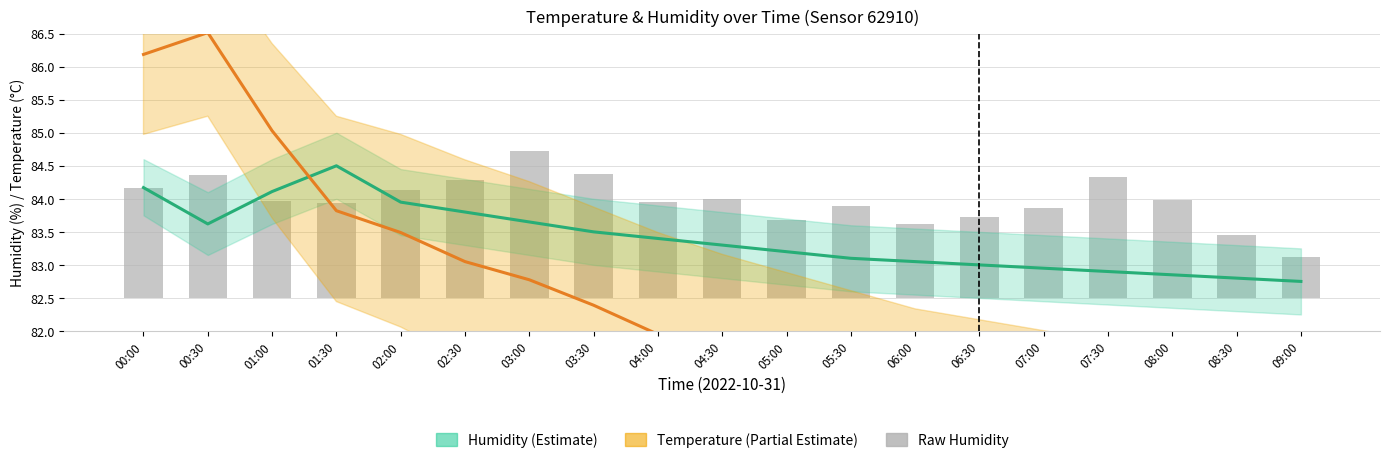

What is the sum of all raw_humidity values?

28.0